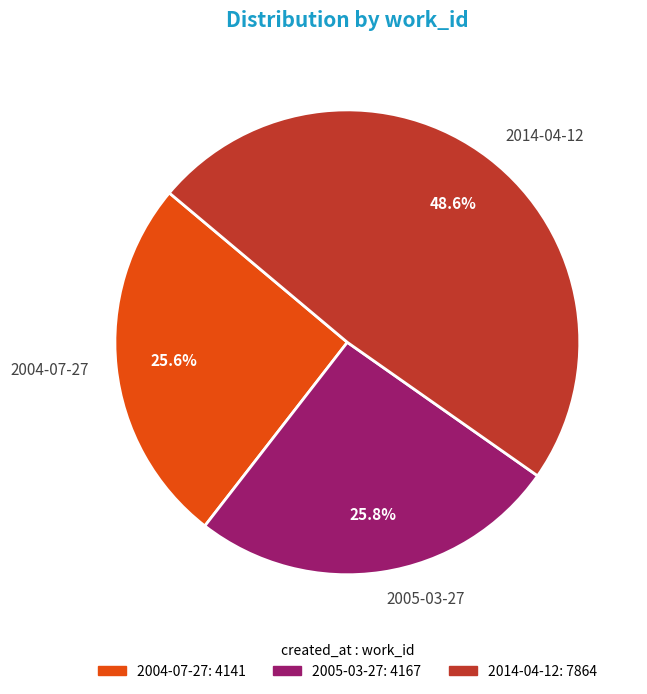

Which category has the biggest portion of the pie?

2014-04-12